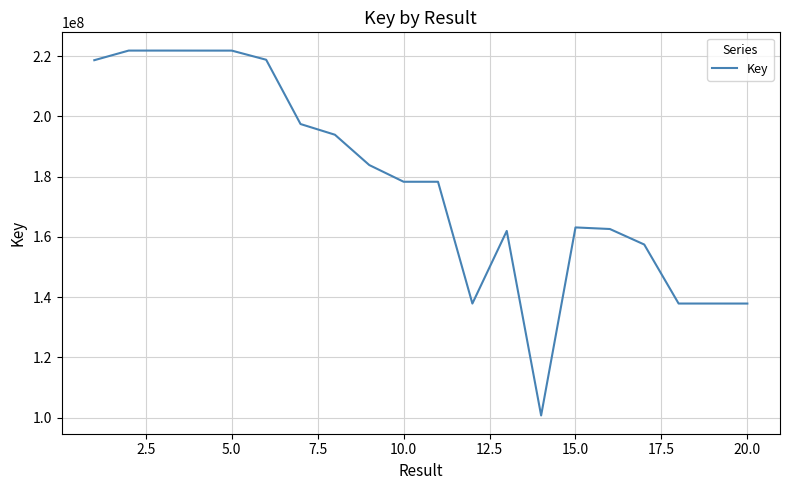

What is the minimum value shown in the chart?

100711490